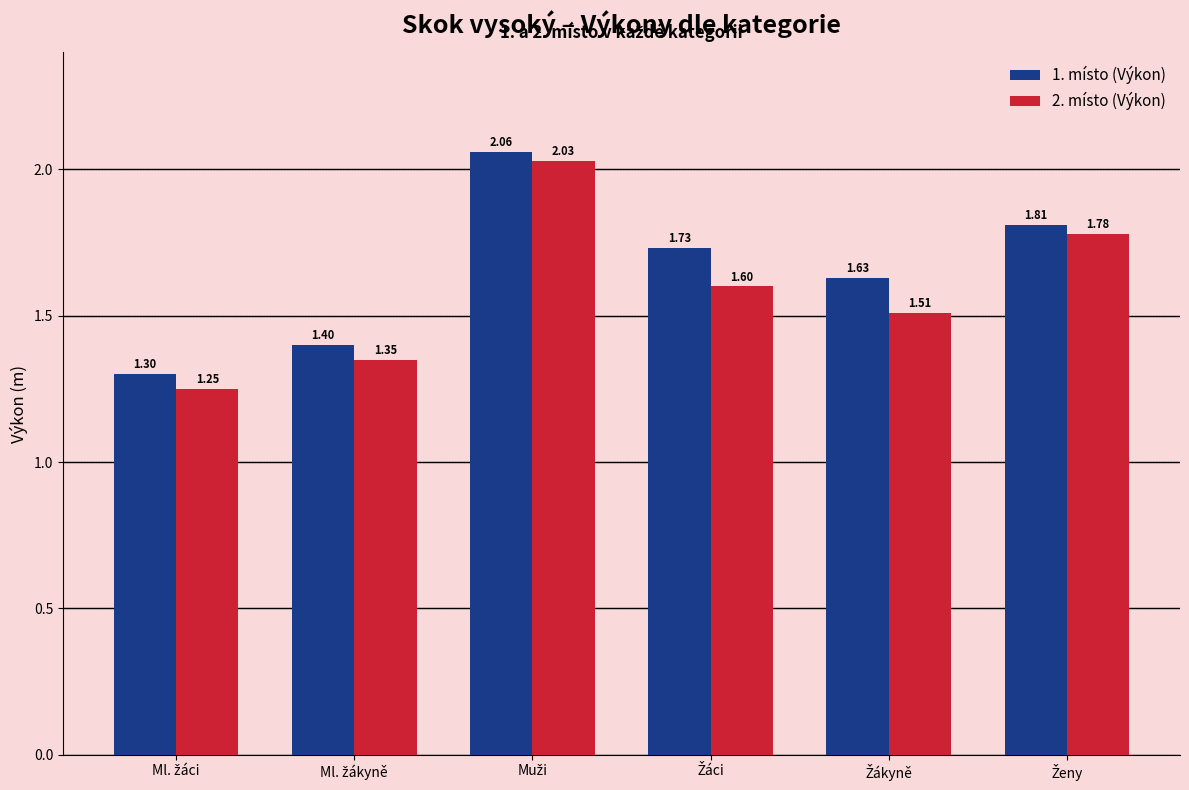

What is the average value of the 2. místo (Výkon) series?

1.6